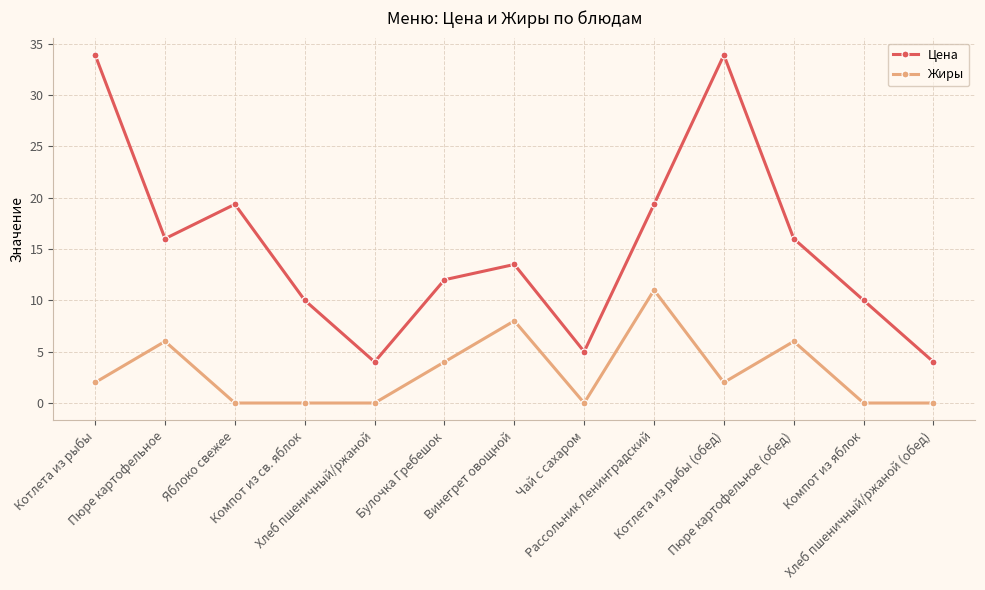

Reading left to right, extract all data points from this chart.

Цена: Котлета из рыбы=33.9	Пюре картофельное=16.0	Яблоко свежее=19.4	Компот из св. яблок=10.0	Хлеб пшеничный/ржаной=4.0	Булочка Гребешок=12.0	Винегрет овощной=13.5	Чай с сахаром=5.0	Рассольник Ленинградский=19.4	Котлета из рыбы (обед)=33.9	Пюре картофельное (обед)=16.0	Компот из яблок=10.0	Хлеб пшеничный/ржаной (обед)=4.0
Жиры: Котлета из рыбы=2.0	Пюре картофельное=6.0	Яблоко свежее=0.0	Компот из св. яблок=0.0	Хлеб пшеничный/ржаной=0.0	Булочка Гребешок=4.0	Винегрет овощной=8.0	Чай с сахаром=0.0	Рассольник Ленинградский=11.0	Котлета из рыбы (обед)=2.0	Пюре картофельное (обед)=6.0	Компот из яблок=0.0	Хлеб пшеничный/ржаной (обед)=0.0